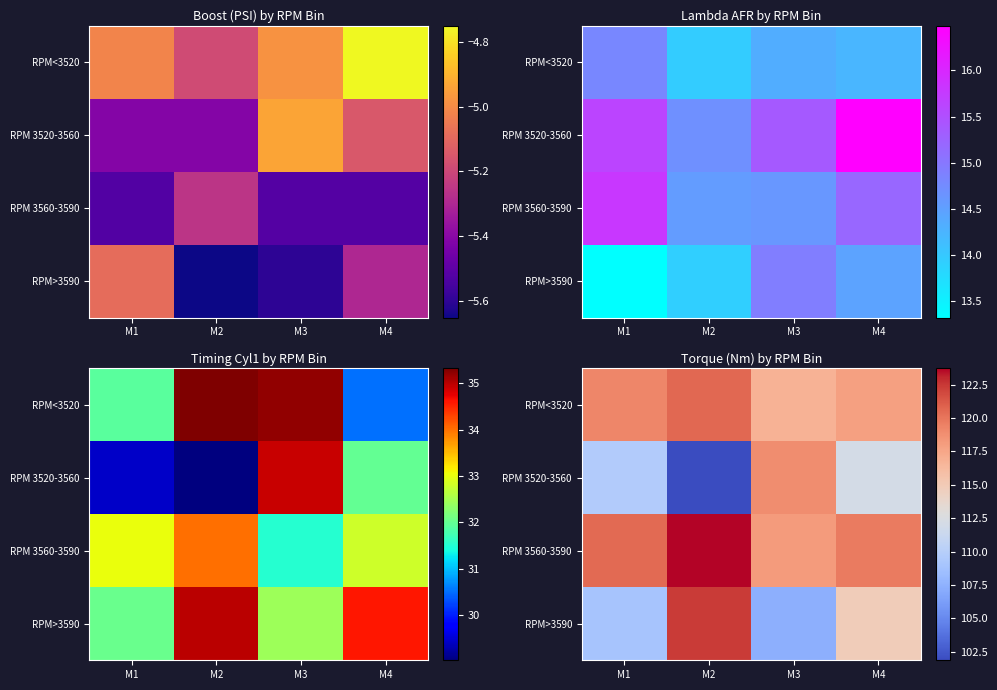

At which label does RPM 3560-3590 reach its minimum?

M3